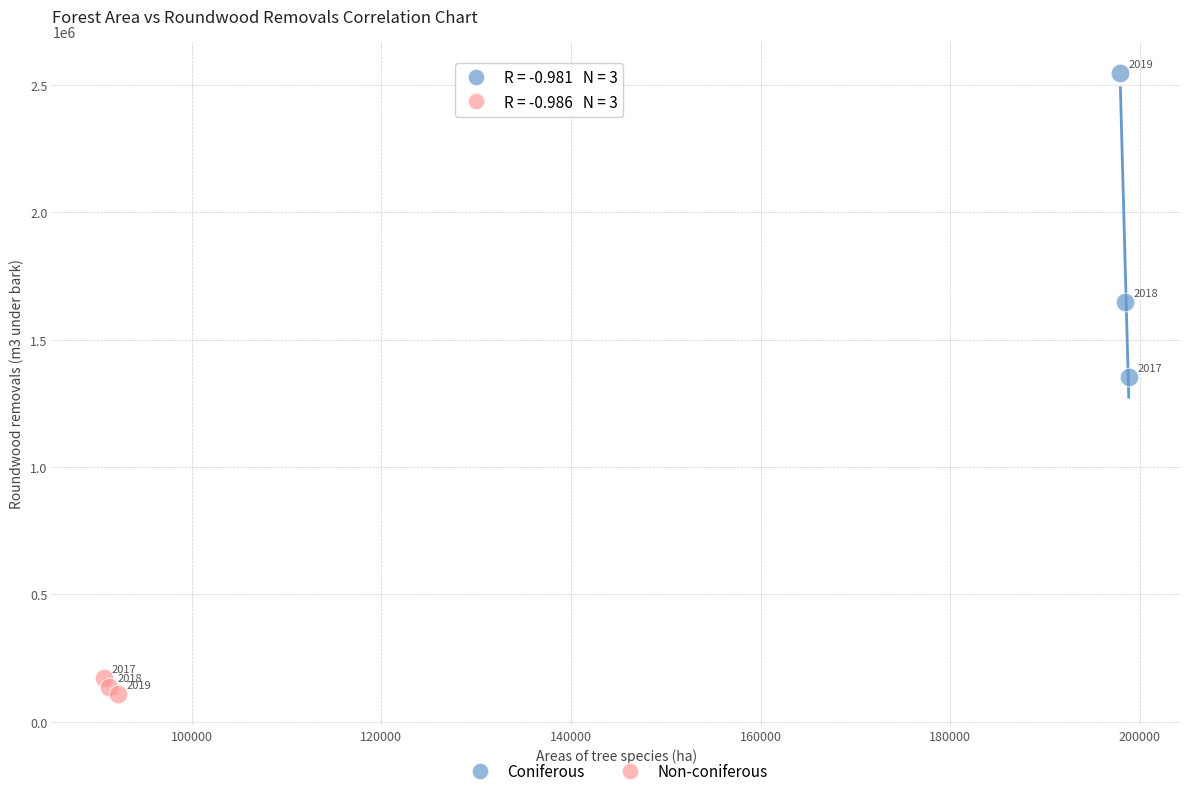

Which series reaches the minimum Y coordinate?

Non-coniferous